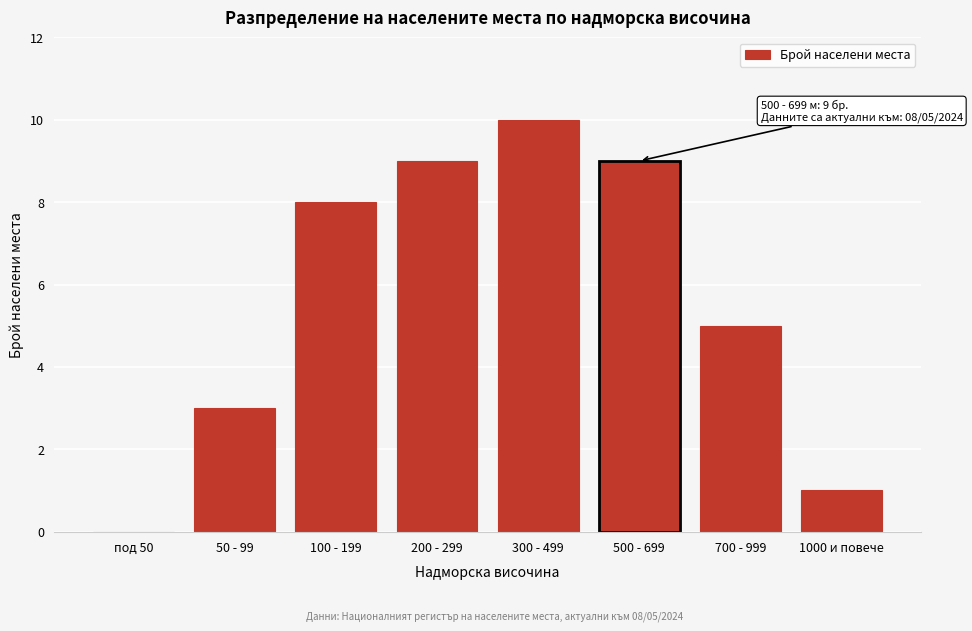

Reading right to left, list all the values displayed in this chart.

1000 и повече=1	700 - 999=5	500 - 699=9	300 - 499=10	200 - 299=9	100 - 199=8	50 - 99=3	под 50=0